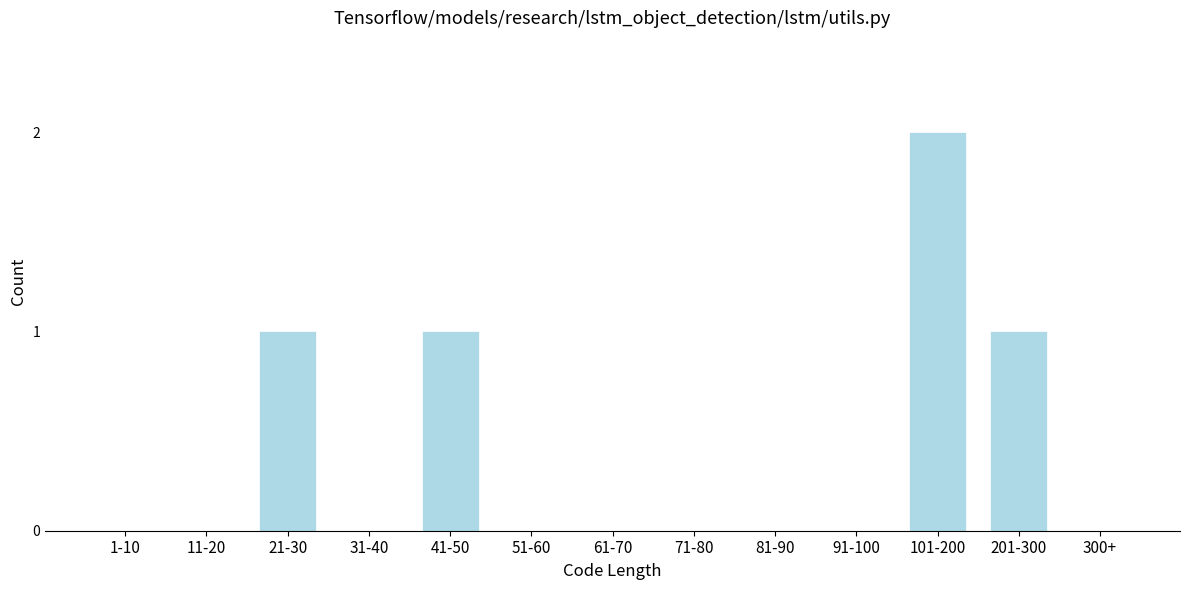

Reading left to right, what are all the values shown in this chart?

1-10=0	11-20=0	21-30=1	31-40=0	41-50=1	51-60=0	61-70=0	71-80=0	81-90=0	91-100=0	101-200=2	201-300=1	300+=0